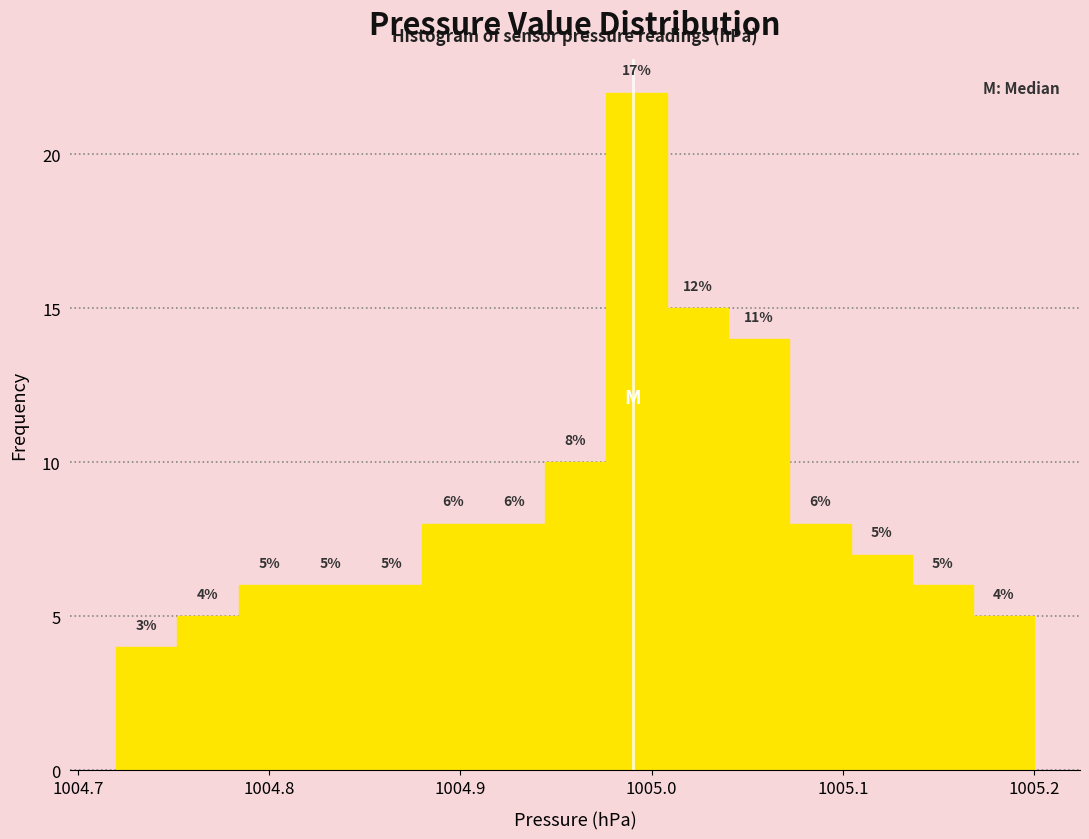

Around what value on the x-axis is the tallest bar? Give the approximate position of its centre, as read against the axis.

1004.99